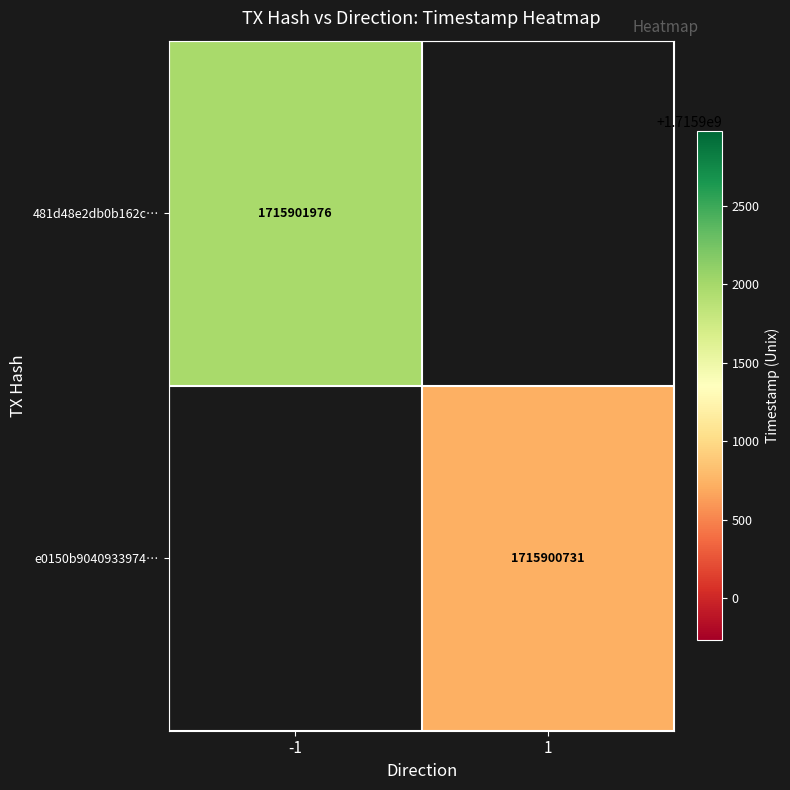

Is it true that e0150b904093397431c5207e5e4e276c8fefd38 equals 1715900731 at time_stamp?

True